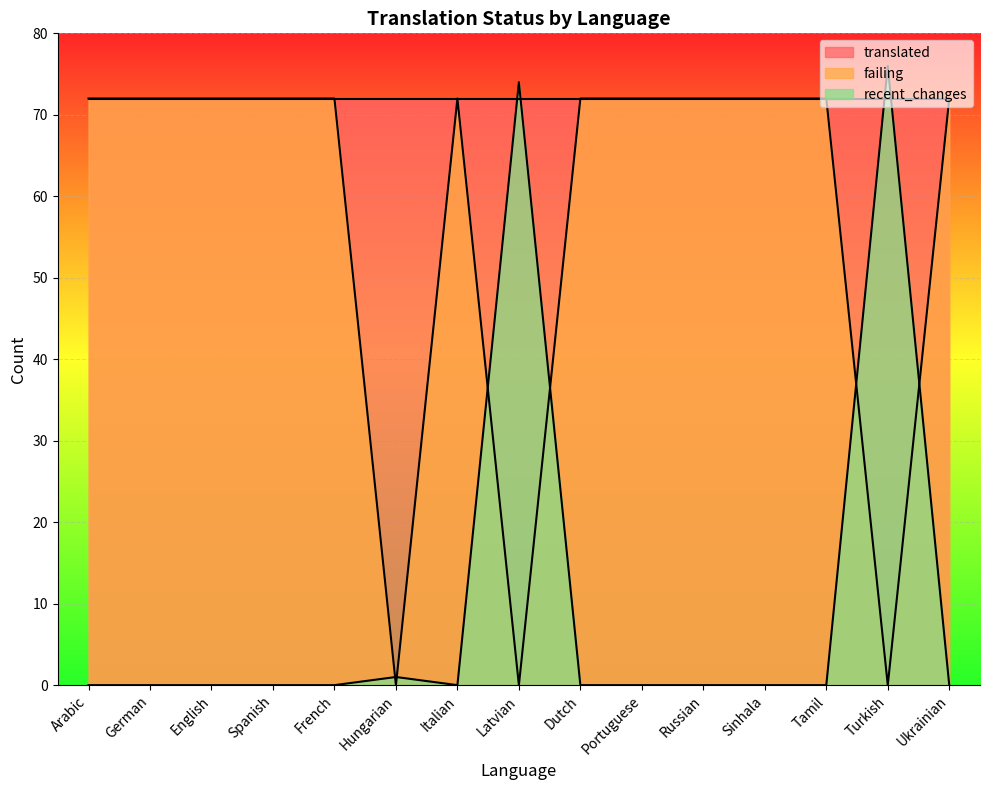

What is the value of the failing point at the 2nd from the left?

72